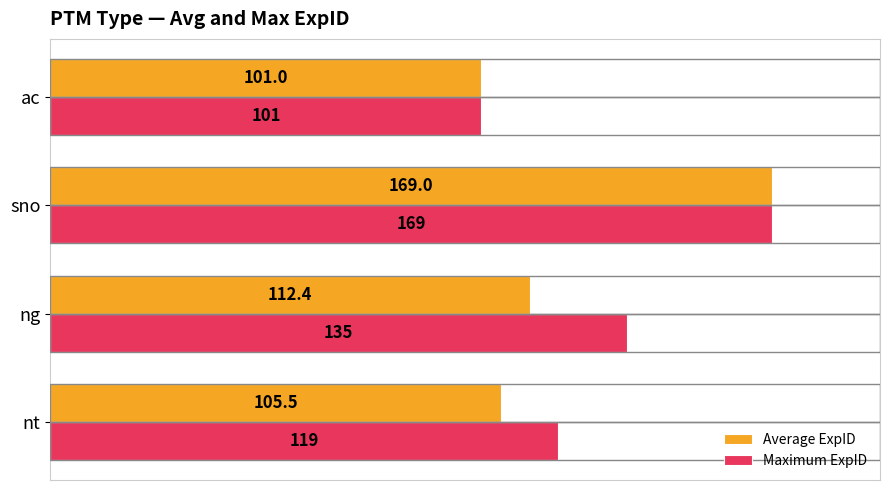

At which label is Average ExpID closest to 135?

ng